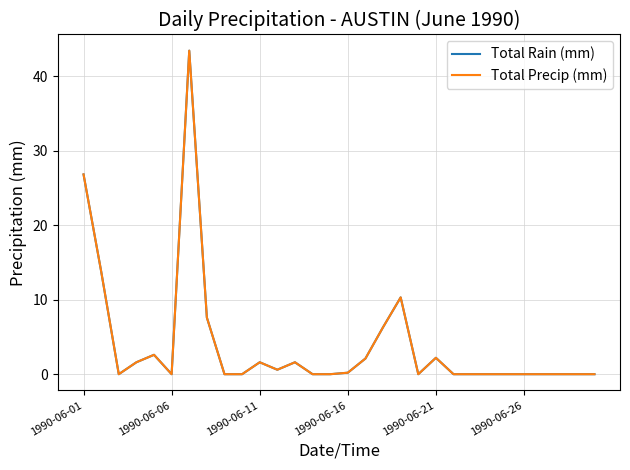

Does the chart display data point markers on the line(s)?

No